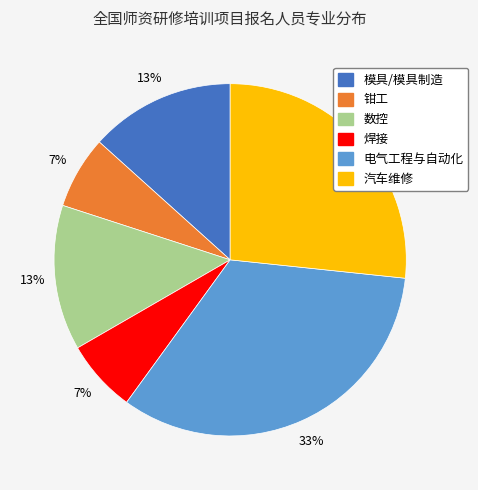

To the nearest percent, what portion does 汽车维修 represent?

27%